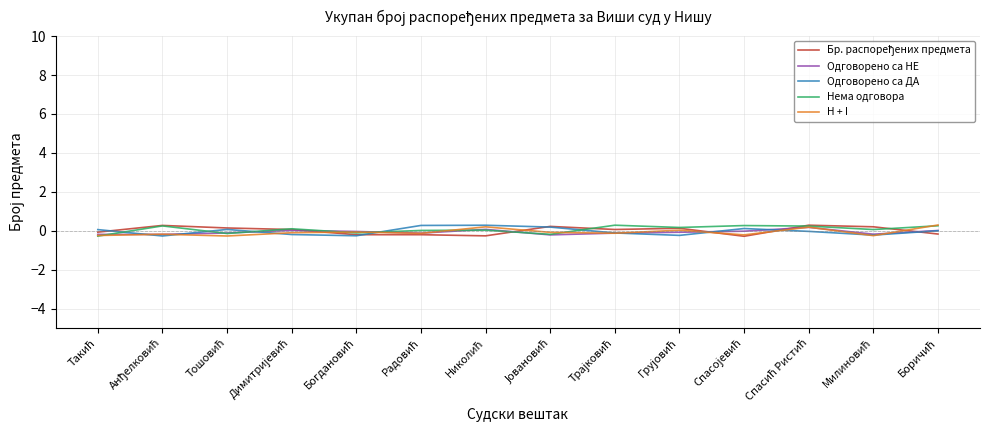

What is the greatest value displayed?

0.3